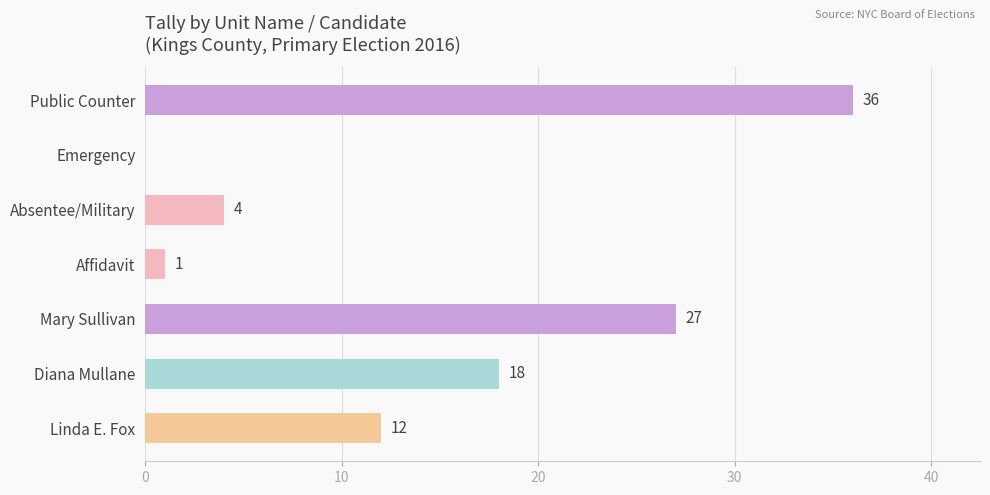

True or false: the data shows 27 at Diana Mullane.

False